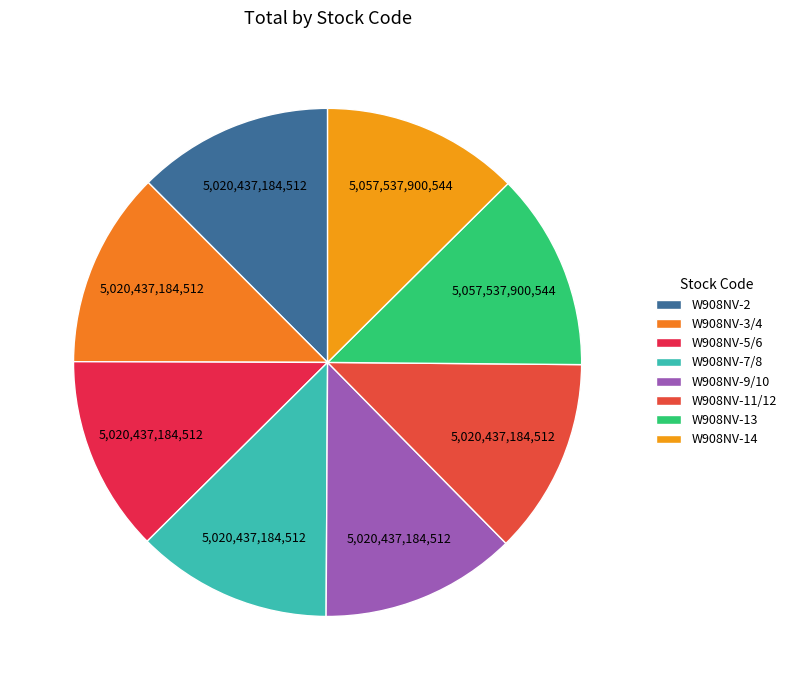

Do W908NV-5/6 and W908NV-14 together represent more than half of the pie?

No